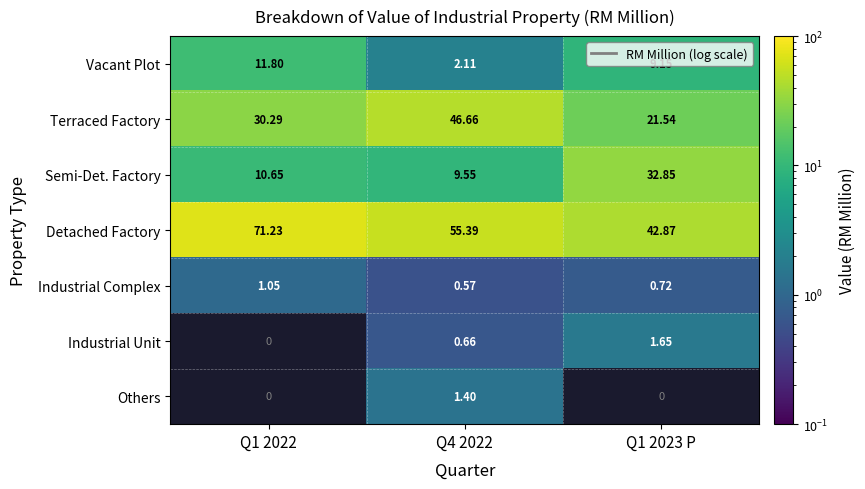

What is the greatest value displayed?

71.2